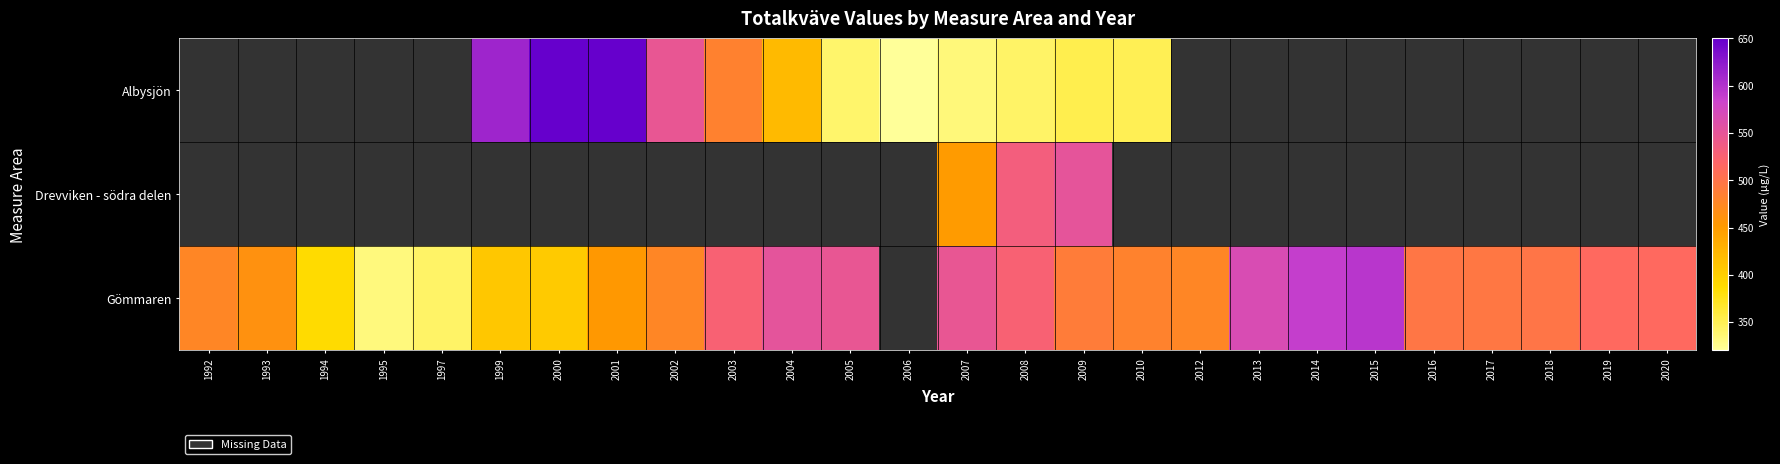

How many distinct data groups are displayed?

3